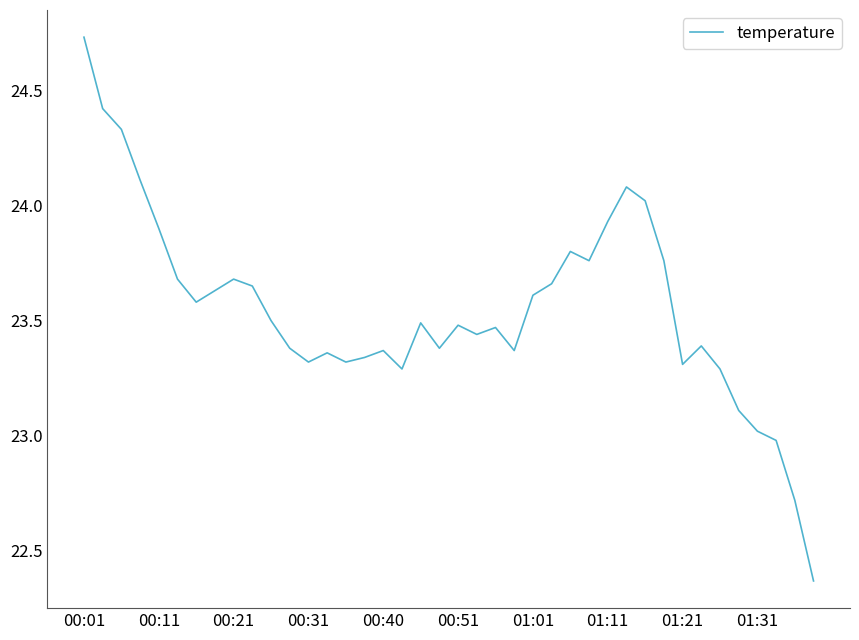

What is the difference between the maximum and minimum values?

2.4